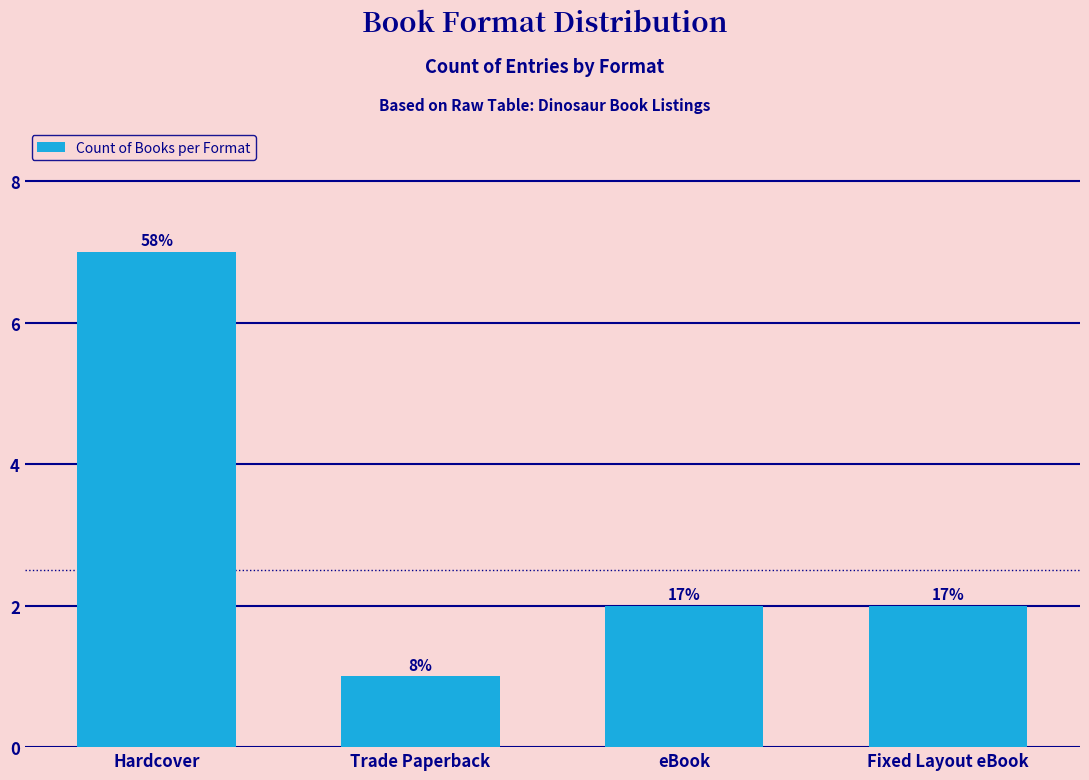

Rank the categories by value from lowest to highest.

Trade Paperback, eBook, Fixed Layout eBook, Hardcover